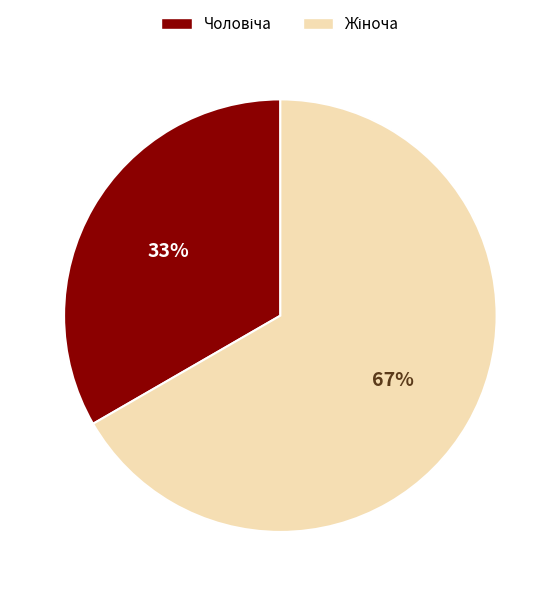

Is there a majority slice in this chart?

Yes